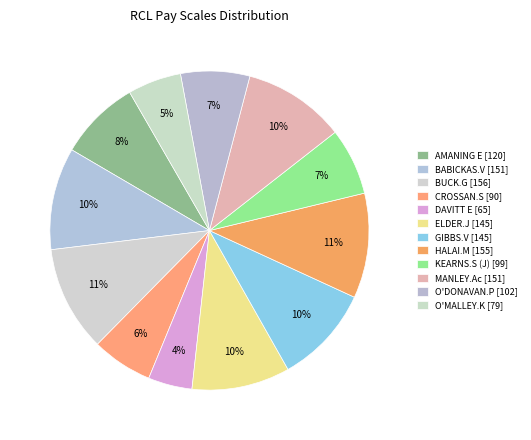

Does BUCK.G represent more than half of the total?

No